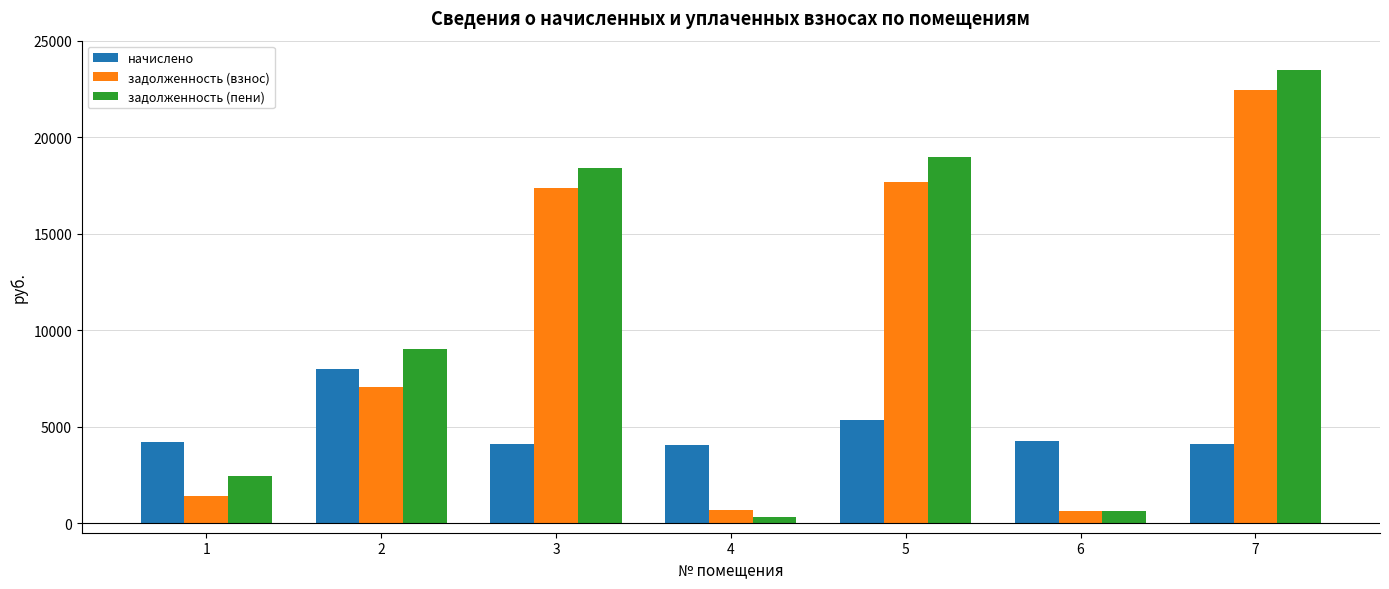

Is it true that задолженность (пени) equals 6690.3 at 3?

False